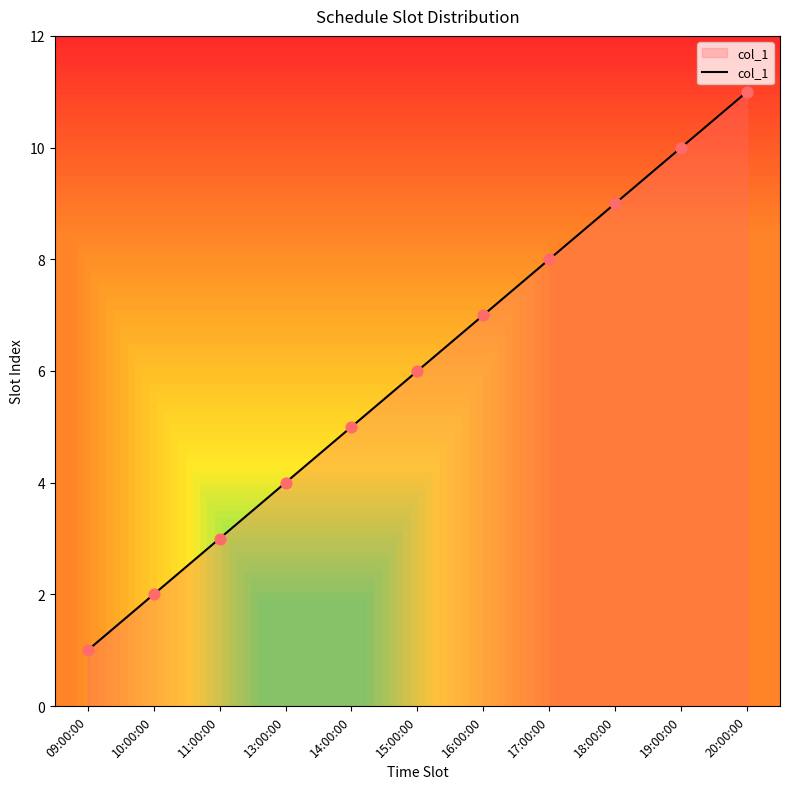

What is the ratio of the value at 15:00:00 to the value at 20:00:00?

0.5